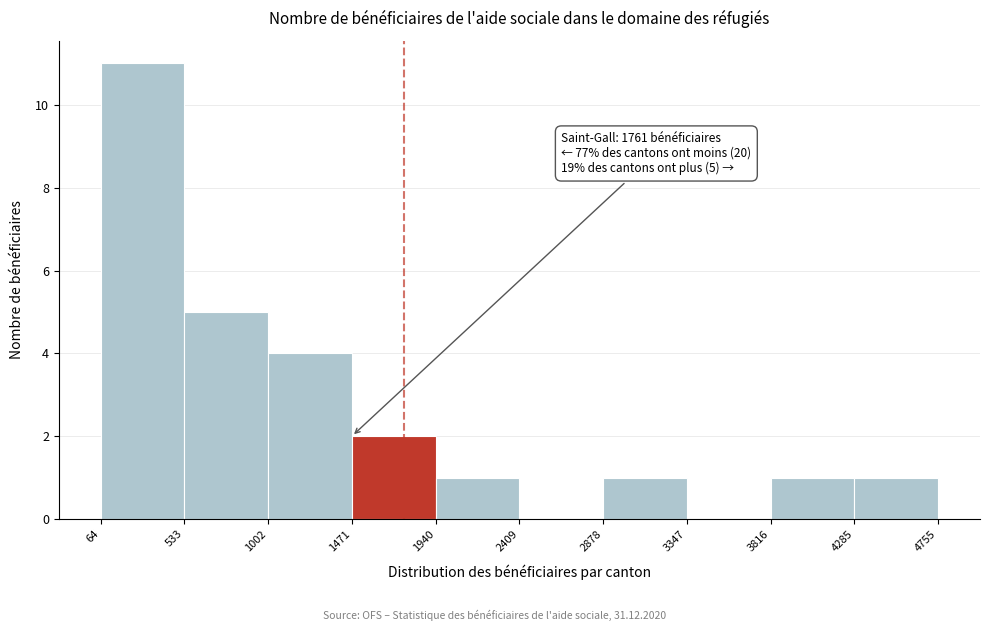

Over which range of the x-axis is the bar tallest?

64 to 533